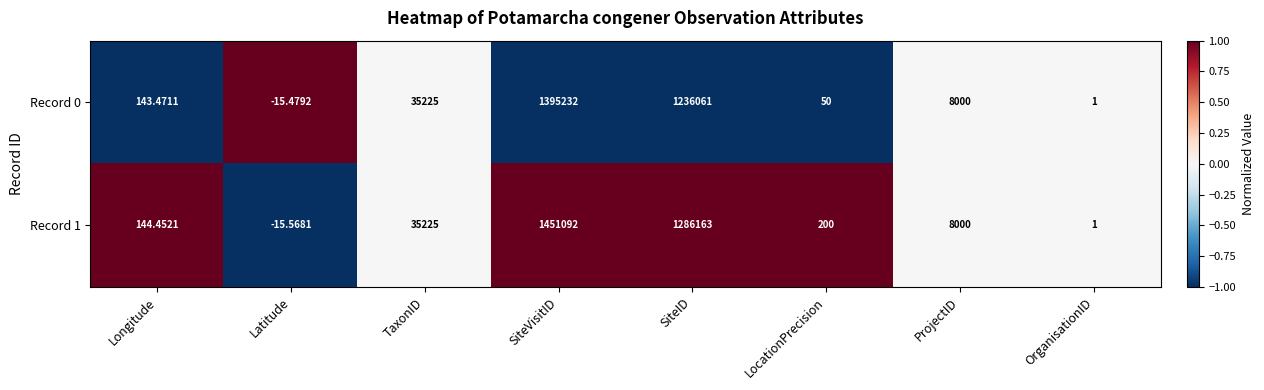

How many values in the Record 1 series are below 8000?

4